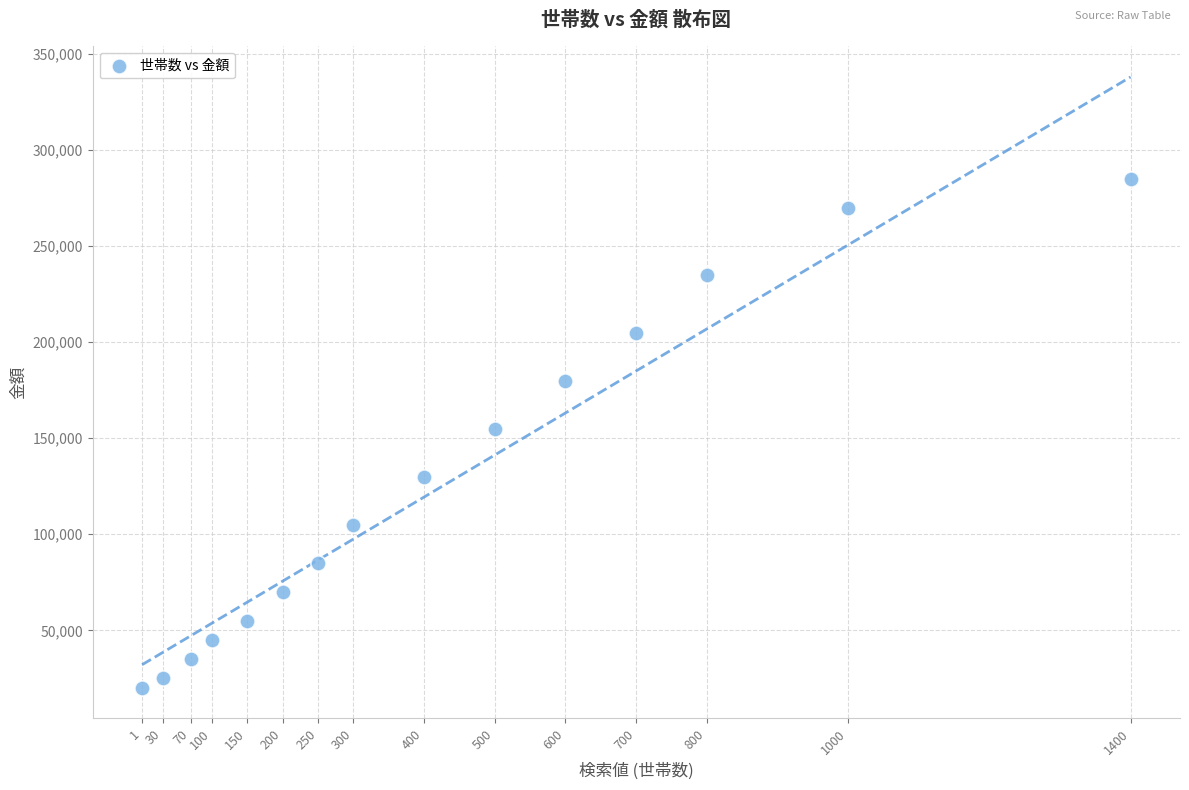

What is the range of Y values (max minus min)?

265000